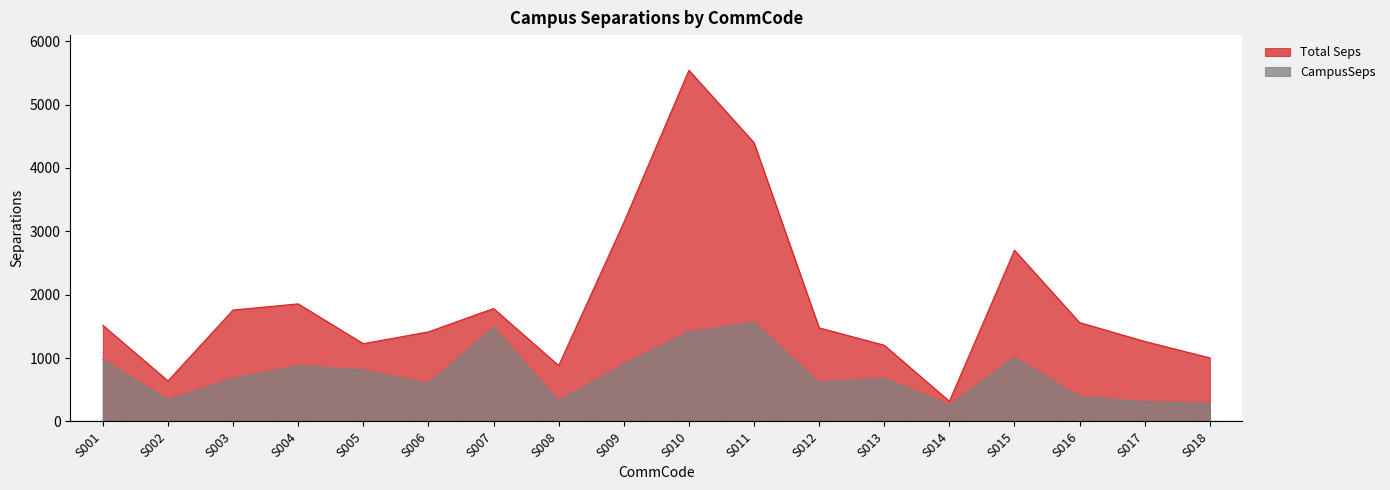

Where does the Total Seps series first go above 1517?

S001